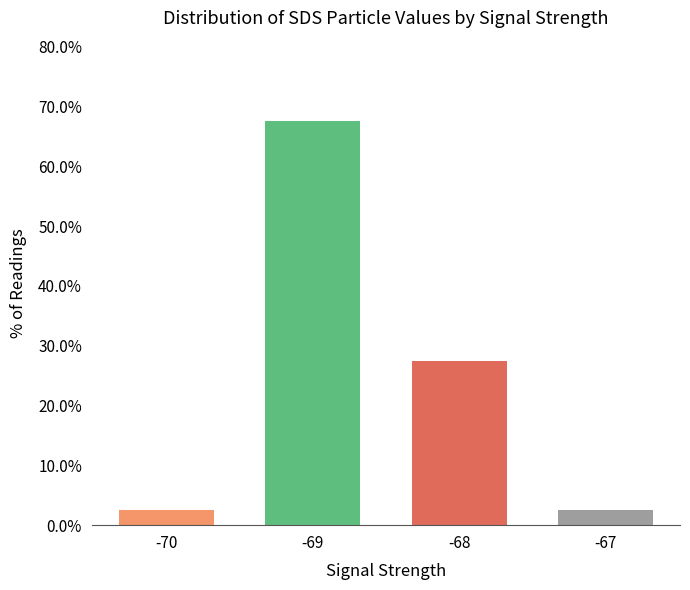

Does the chart contain any negative values?

No